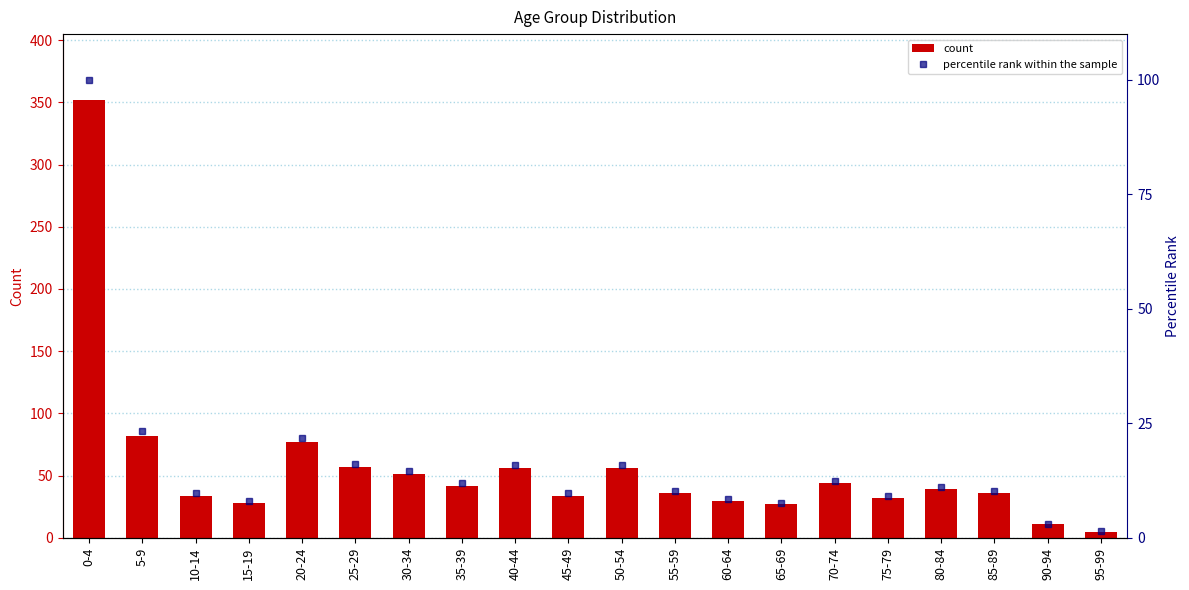

What are all the series names shown in the legend?

count, percentile rank within the sample